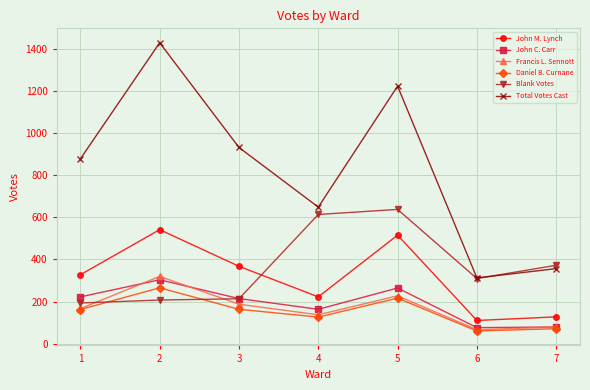

True or false: Daniel B. Curnane has more than 1 points higher than both neighbors.

True